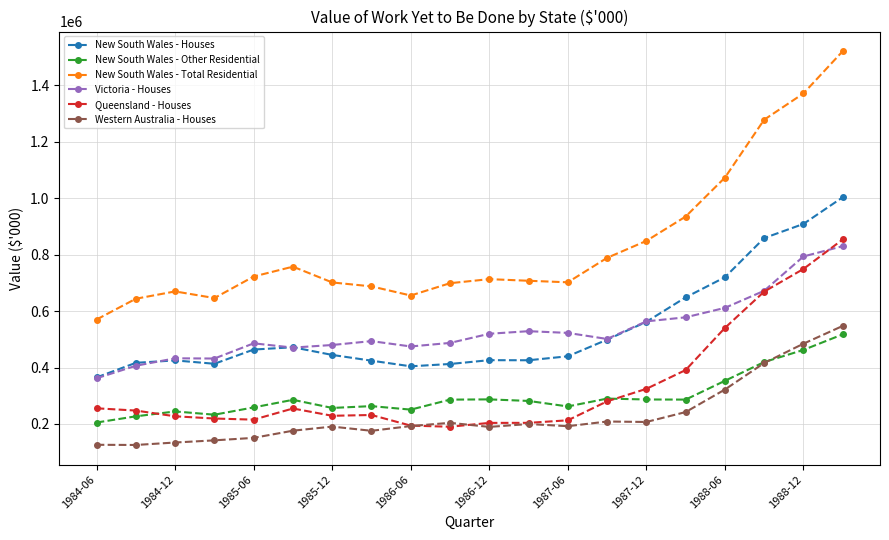

What is the highest value of the New South Wales - Total Residential series?

1521076